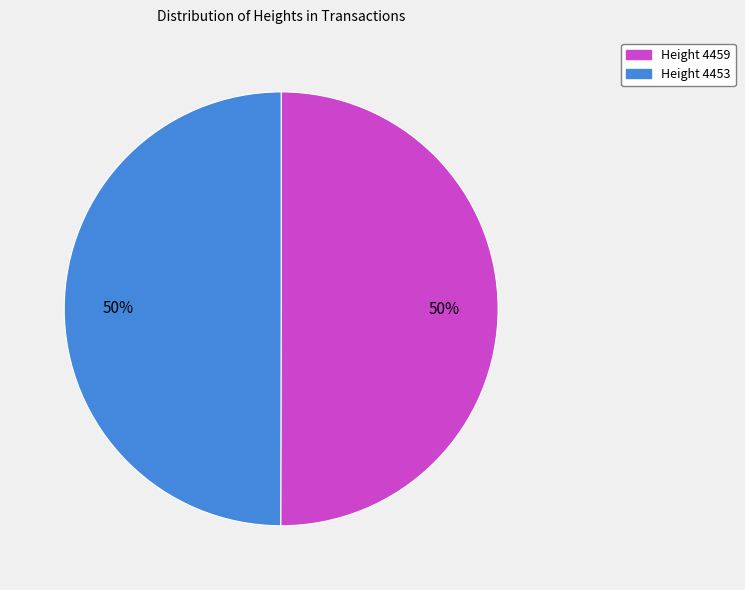

Do Height 4459 and Height 4453 together represent more than half of the pie?

Yes